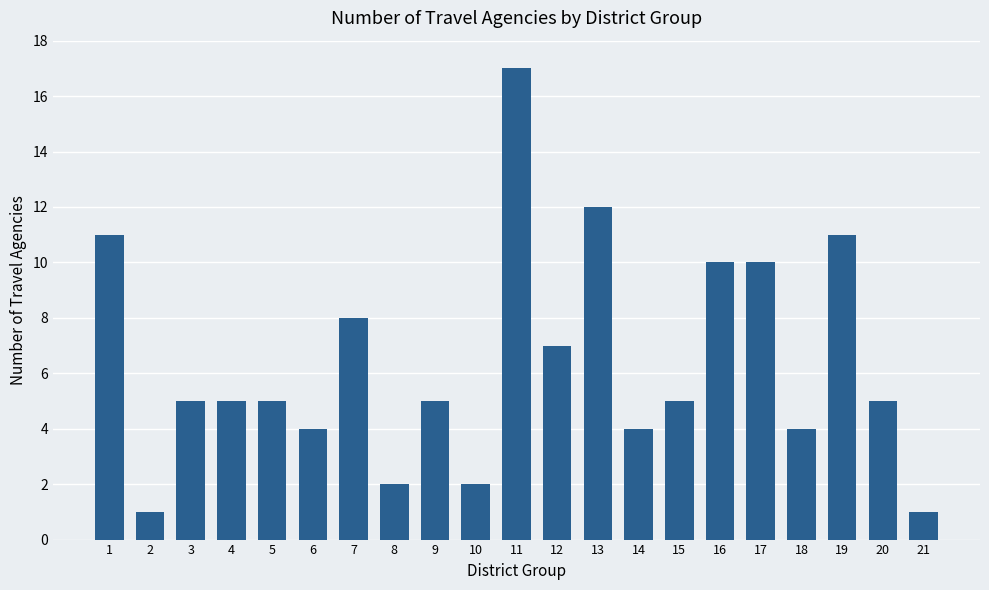

What value does the data have at 18, to the nearest 5?

5